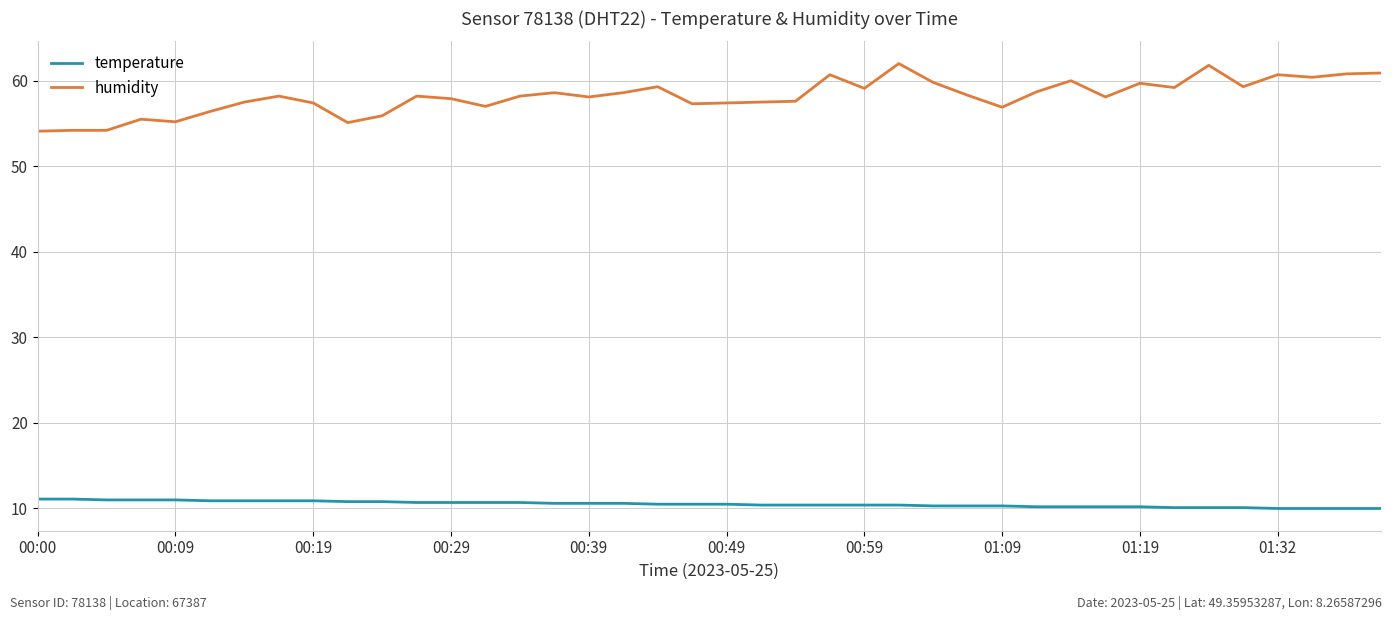

Rank the series by their average value, from lowest to highest.

temperature, humidity